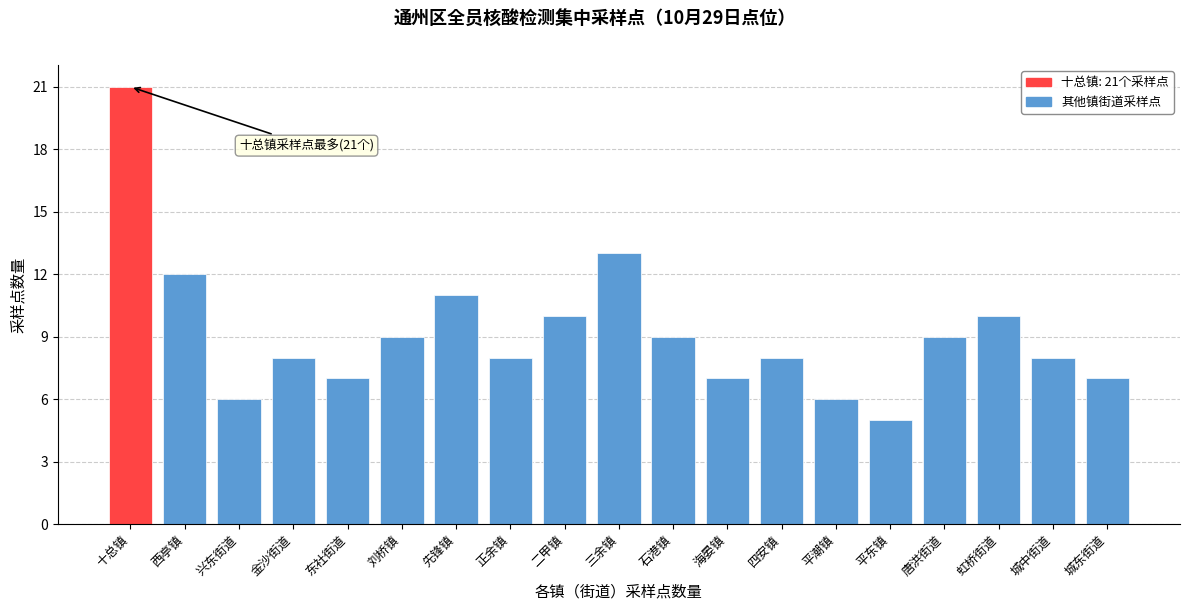

Reading left to right, list all the values displayed in this chart.

十总镇=21	西亭镇=12	兴东街道=6	金沙街道=8	东社街道=7	刘桥镇=9	先锋镇=11	正余镇=8	二甲镇=10	三余镇=13	石港镇=9	海晏镇=7	四安镇=8	平潮镇=6	平东镇=5	唐洪街道=9	虹桥街道=10	城中街道=8	城东街道=7